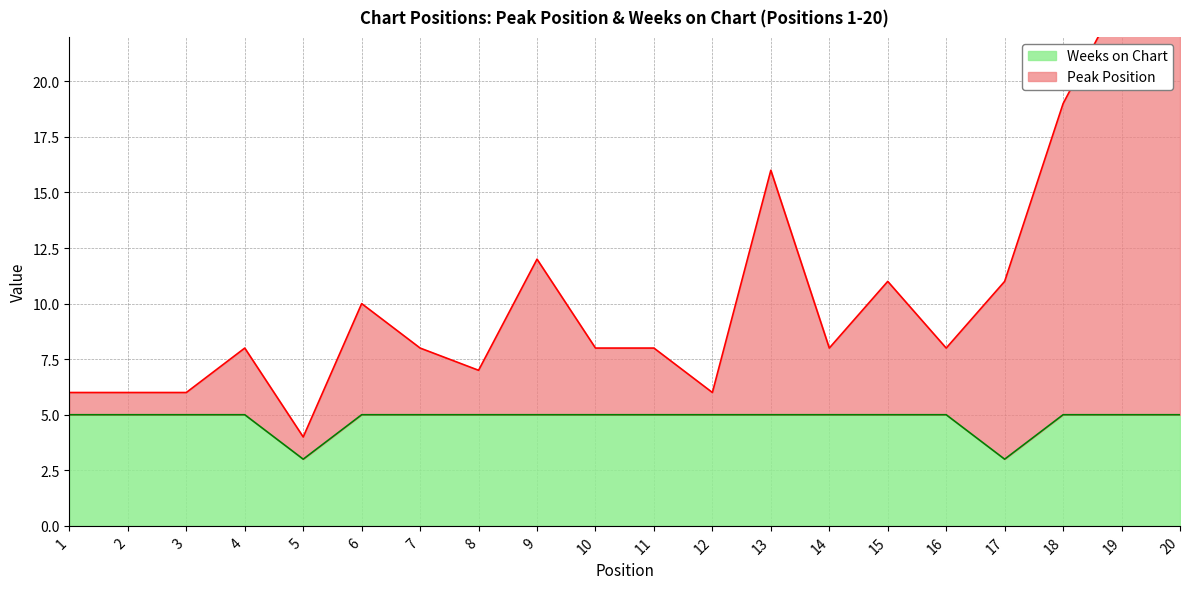

The value of Weeks on Chart at 2 is 1. True or false?

False